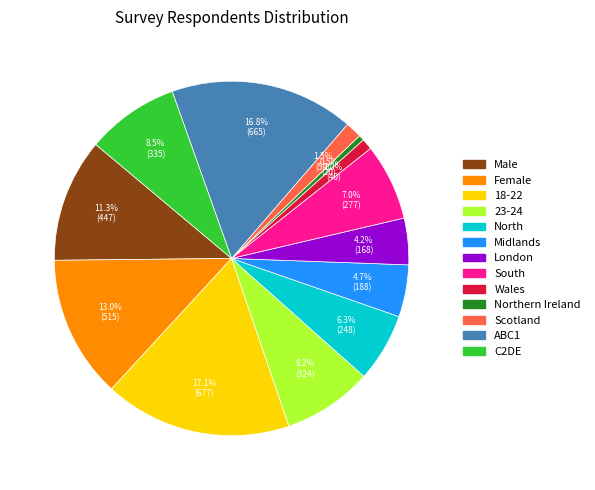

To the nearest percent, what is the average slice percentage?

8%